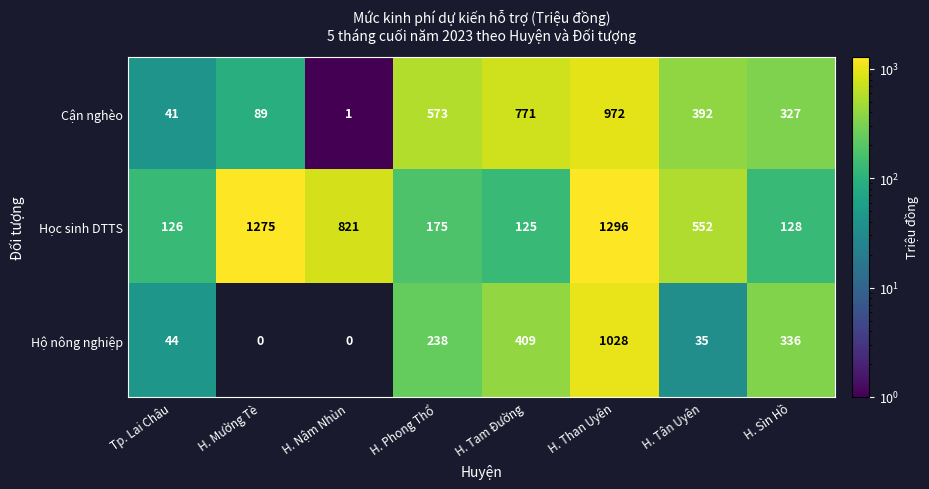

Rank the series at H. Tân Uyên from highest to lowest value.

Học sinh DTTS, Cận nghèo, Hộ nông nghiệp